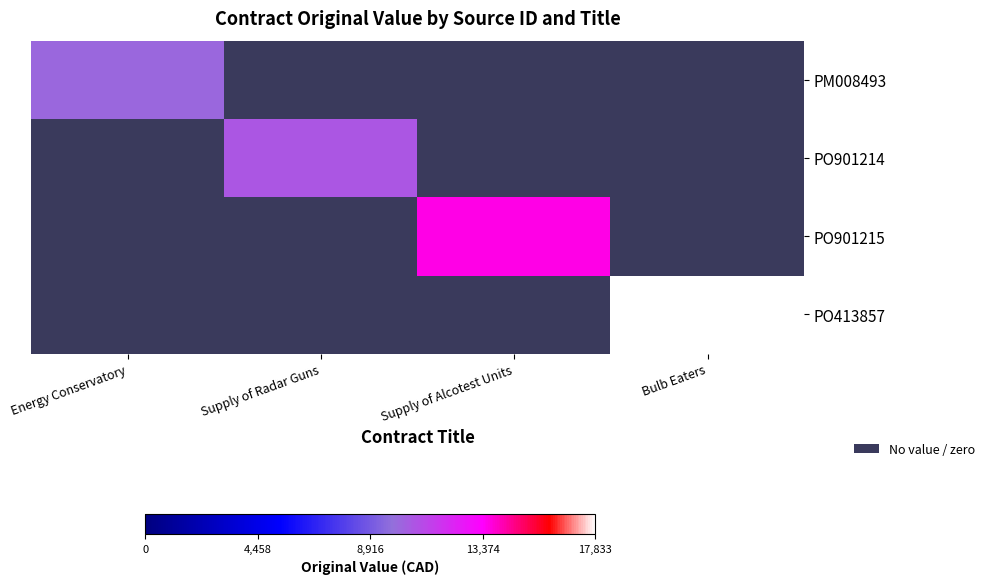

Rank the series at Supply of Alcotest Units from highest to lowest value.

PO901215, PM008493, PO901214, PO413857